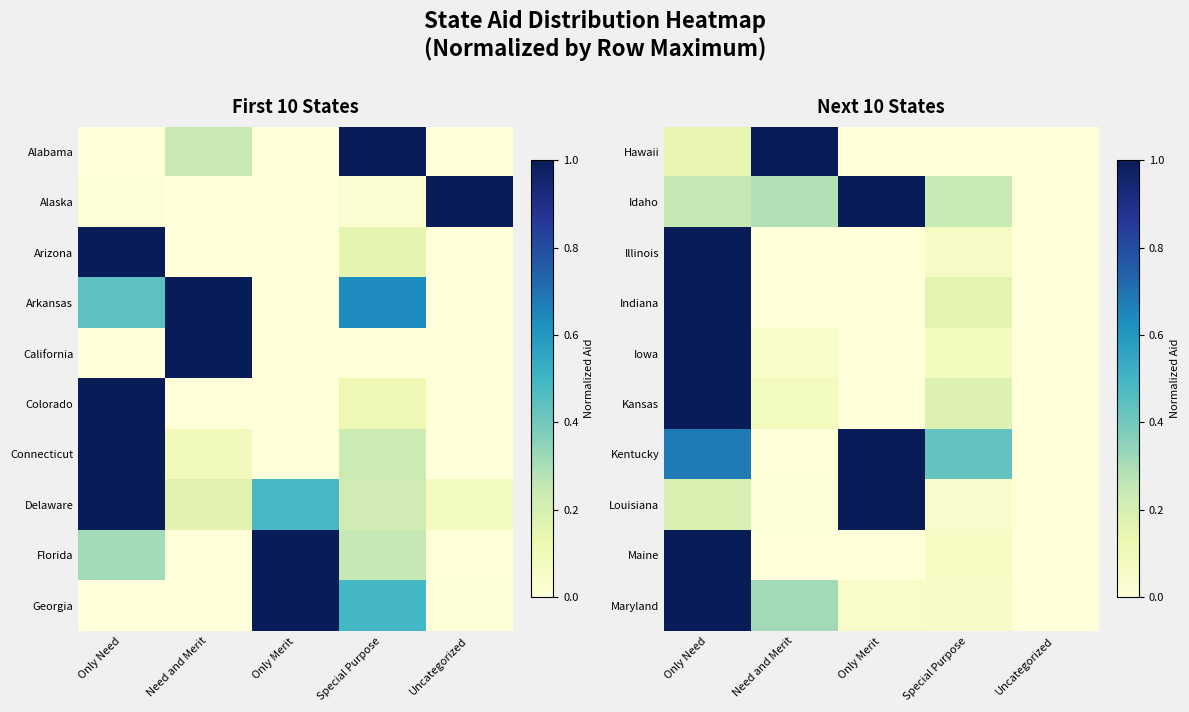

At which category does the chart reach its peak across all series?

Need and Merit